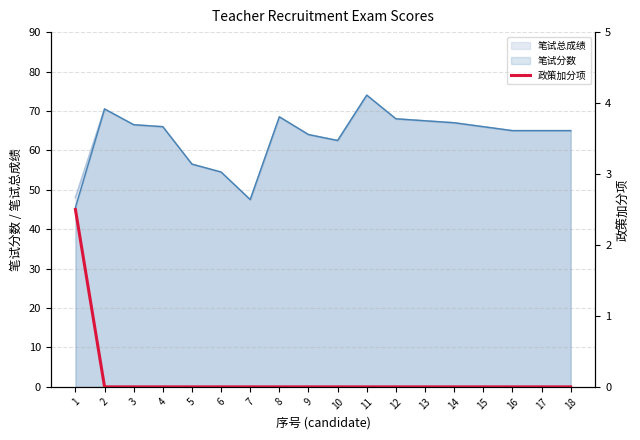

The value of 笔试总成绩 at 9 is 64.0. True or false?

True